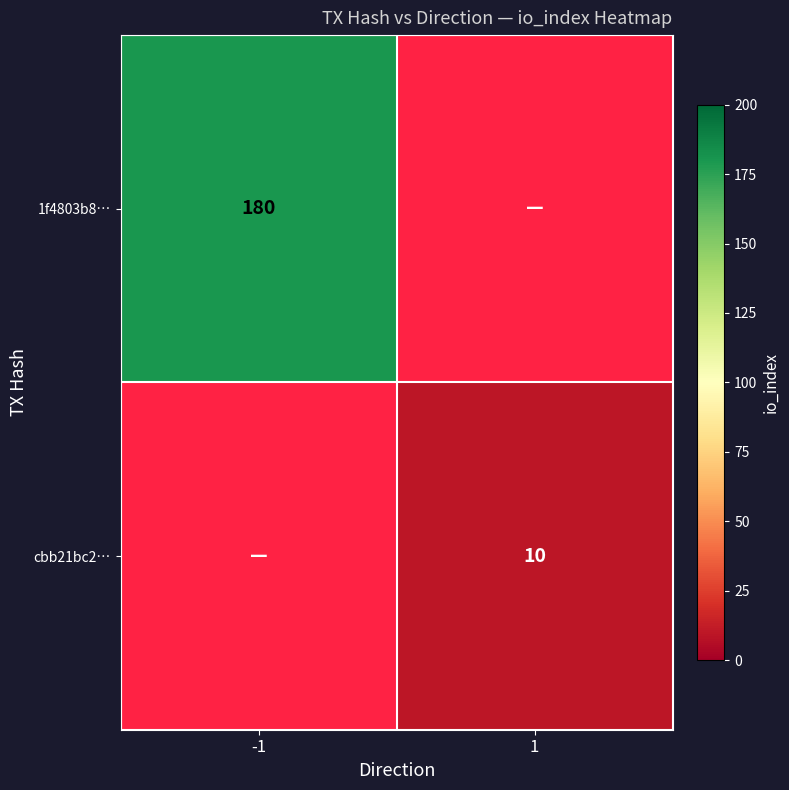

How many data points does each series have?

2